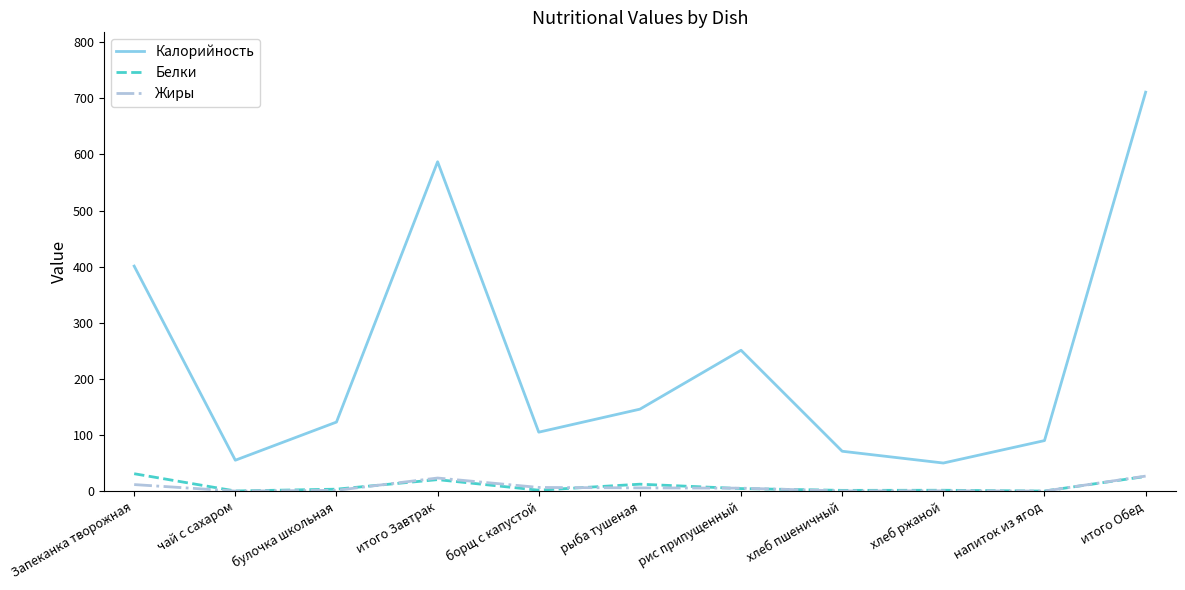

Which series has the largest range (max minus min)?

Калорийность